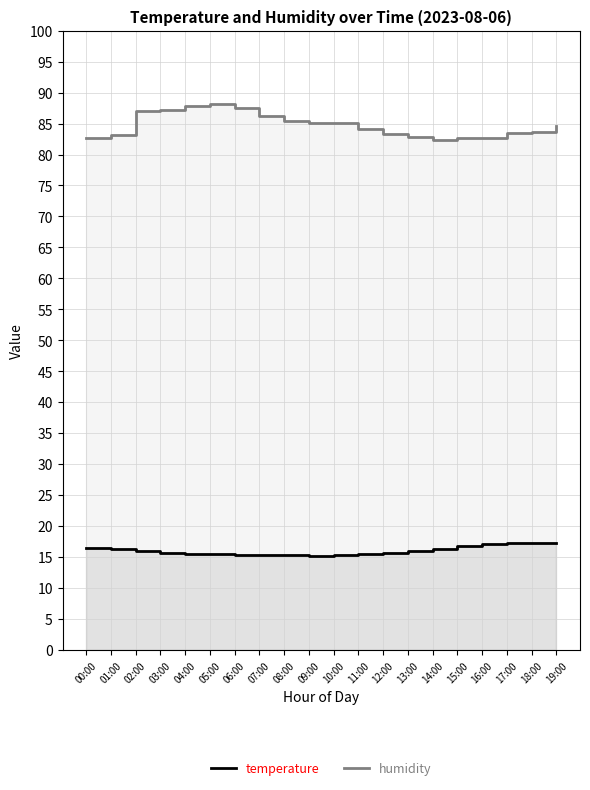

What position from the right is 03:00?

17